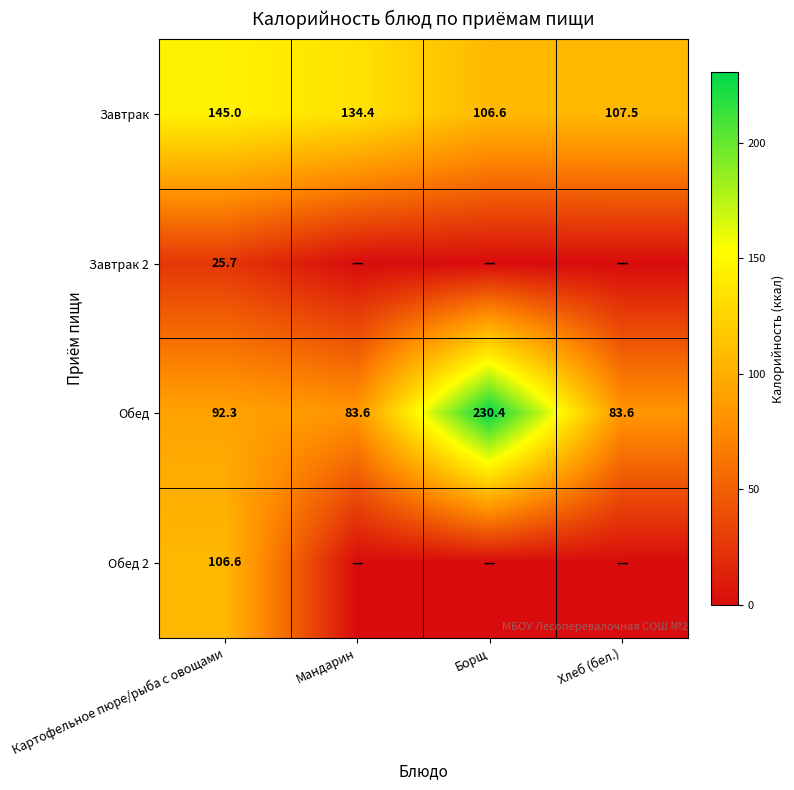

Is the value of Обед at Хлеб (бел.) greater than the value of Завтрак at Хлеб (бел.)?

No